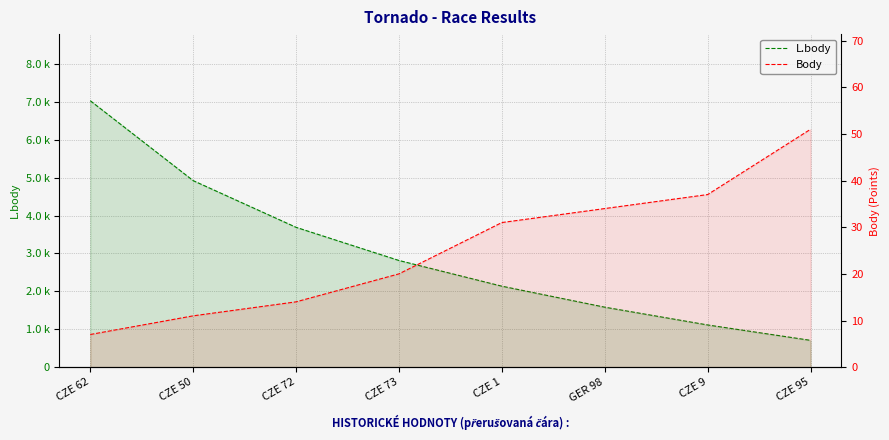

The value of Body at CZE 73 is 20. True or false?

True